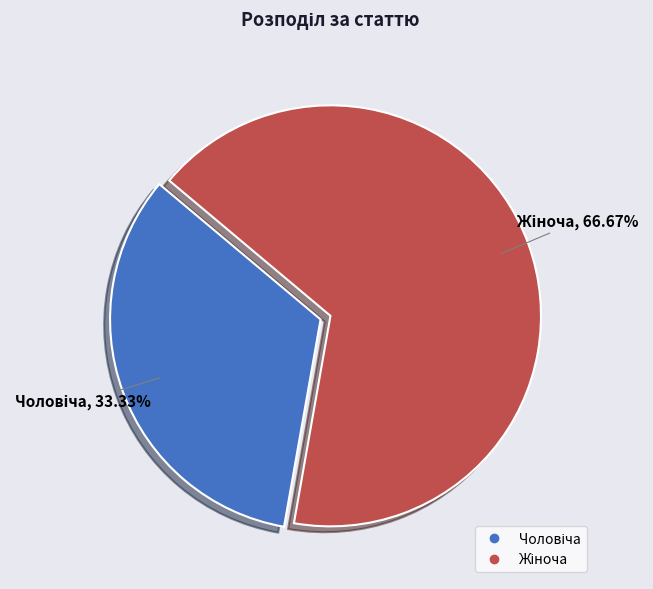

Is there a majority slice in this chart?

Yes